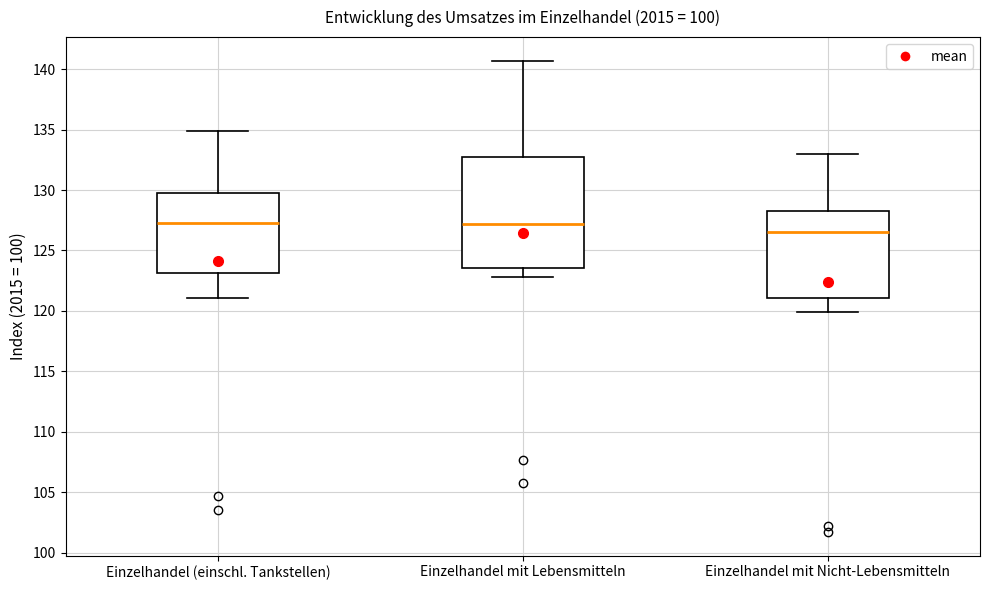

Where does the upper whisker of the box for Einzelhandel (einschl. Tankstellen) end on the y-axis? The values are not printed on the chart, so give them approximately, as read against the axis.

135.0